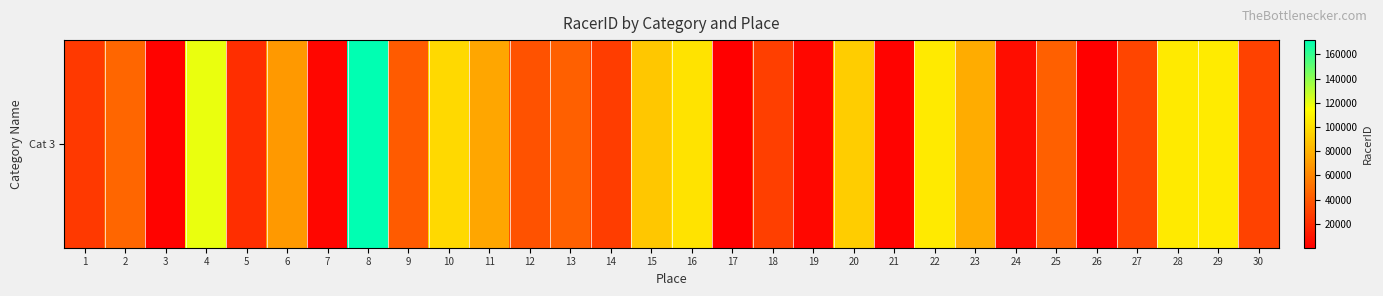

Rank the categories by value from lowest to highest.

26, 17, 3, 21, 7, 19, 24, 5, 1, 14, 18, 30, 27, 12, 9, 13, 25, 2, 6, 11, 23, 15, 20, 10, 16, 28, 22, 29, 4, 8